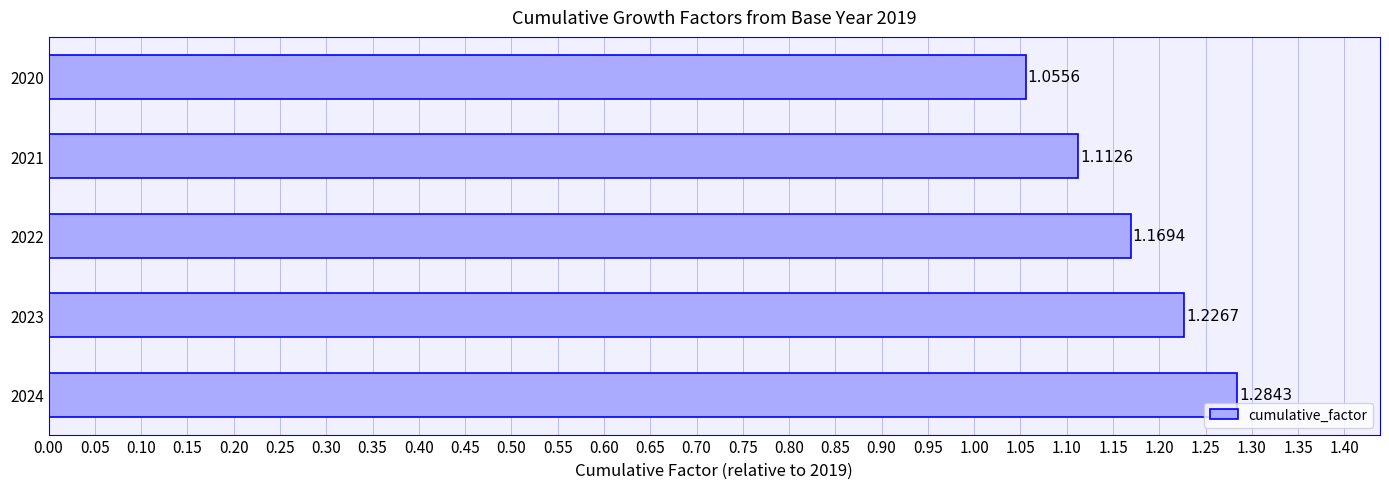

Which has a higher value, 2024 or 2023?

2024